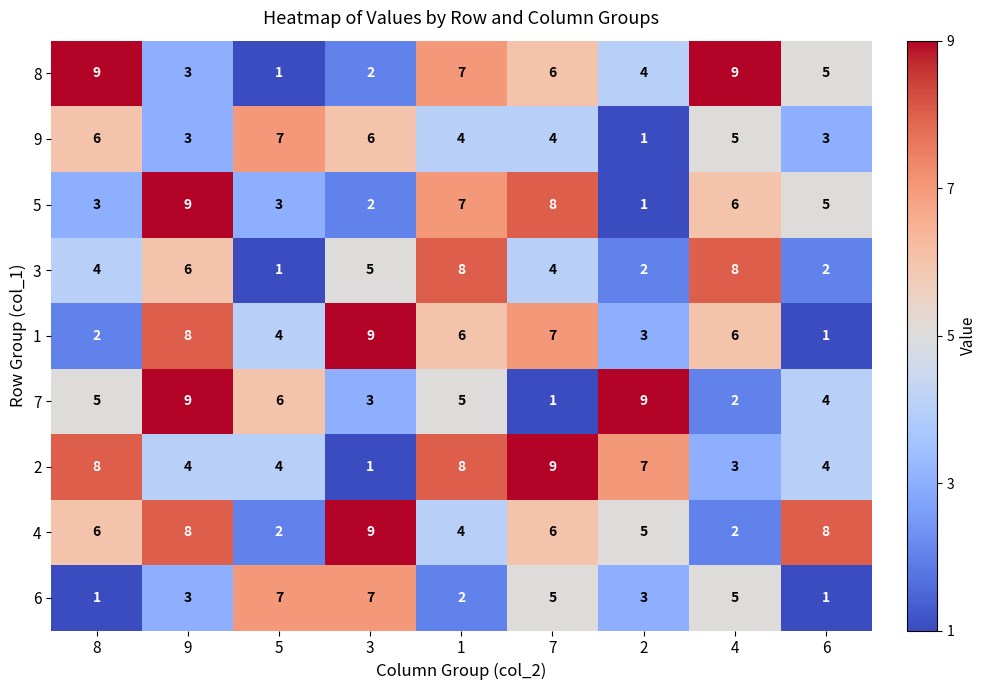

What is the sum of all 1 values?

46